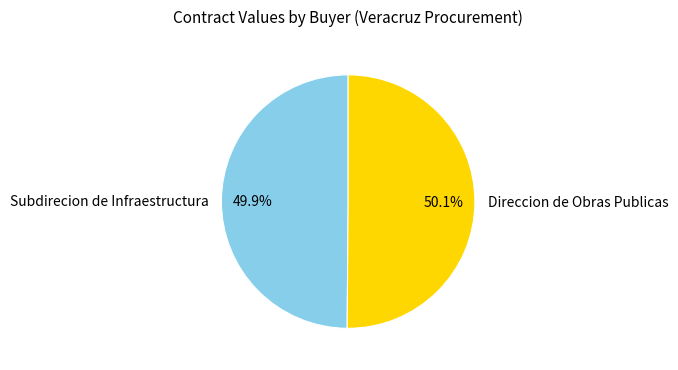

Is it true that Direccion de Obras Publicas is 41% of the pie?

False